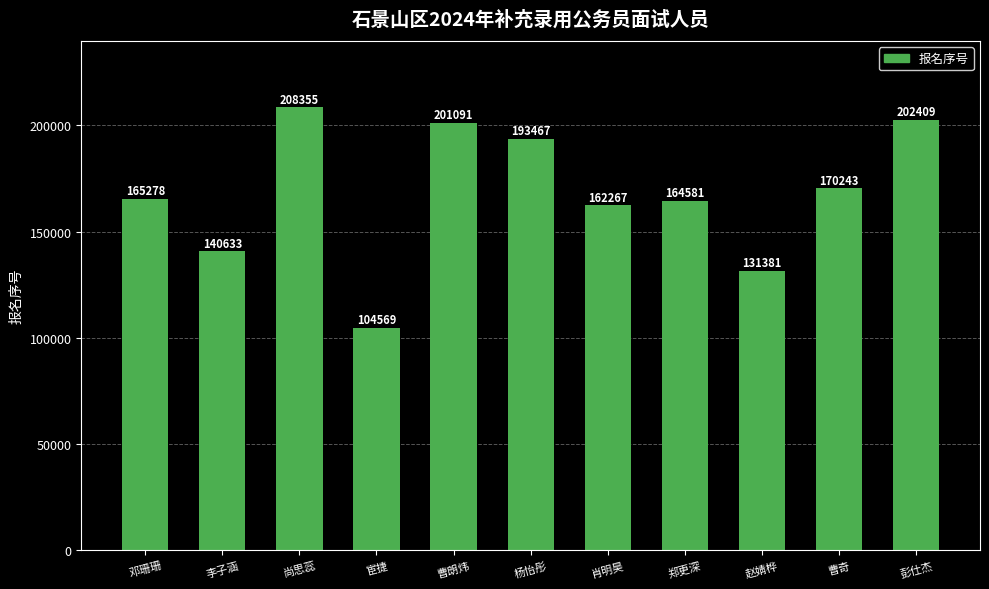

What is the greatest value displayed?

208355